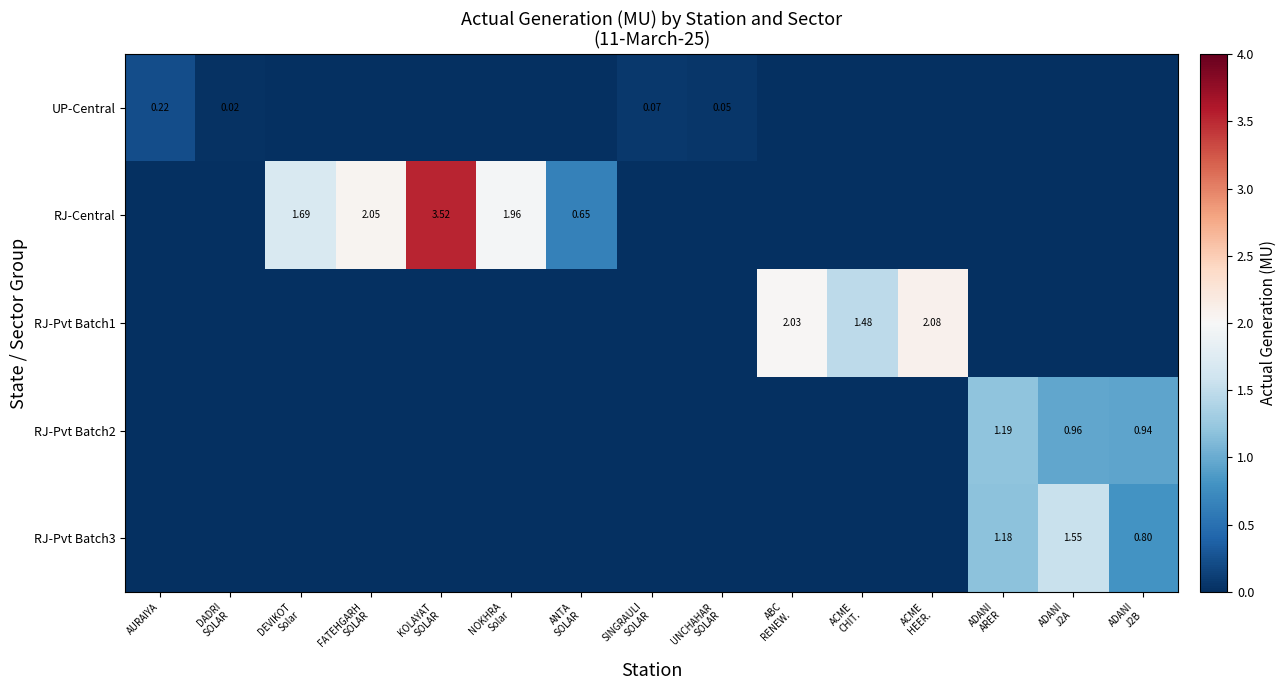

List the labels in order of RJ-Pvt Batch3 value, largest first.

ADANI J2A, ADANI ARER, ADANI J2B, AURAIYA, DADRI SOLAR, DEVIKOT Solar, FATEHGARH SOLAR, KOLAYAT SOLAR, NOKHRA Solar, ANTA SOLAR, SINGRAULI SOLAR, UNCHAHAR SOLAR, ABC RENEW., ACME CHIT., ACME HEER.